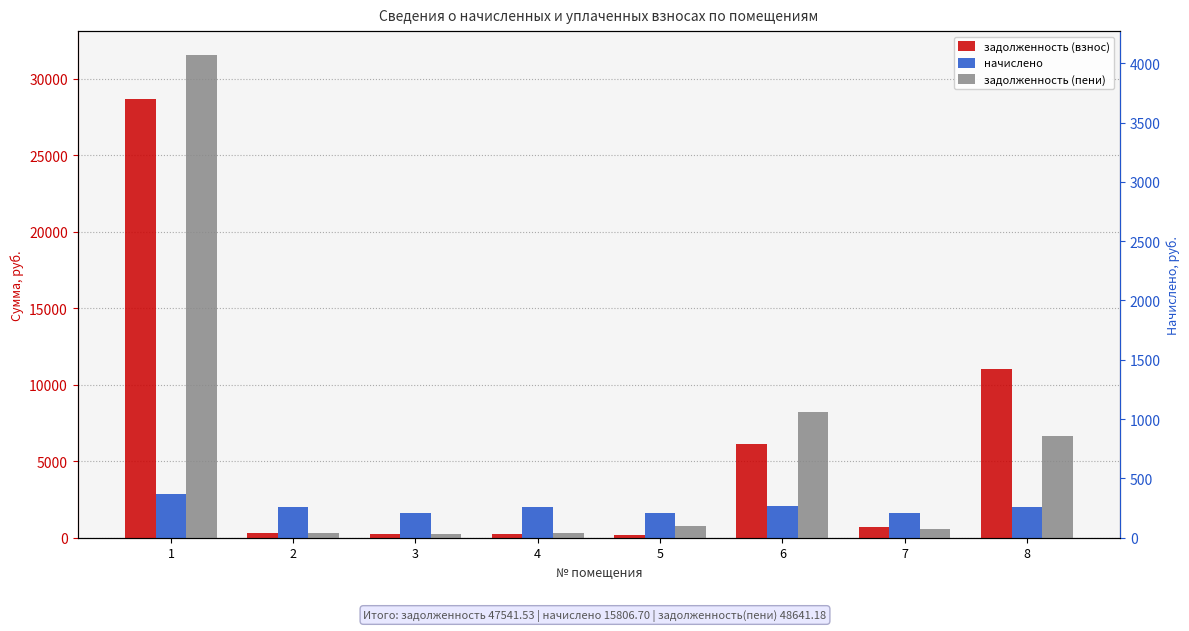

What is the sum of all задолженность (взнос) values?

47541.5